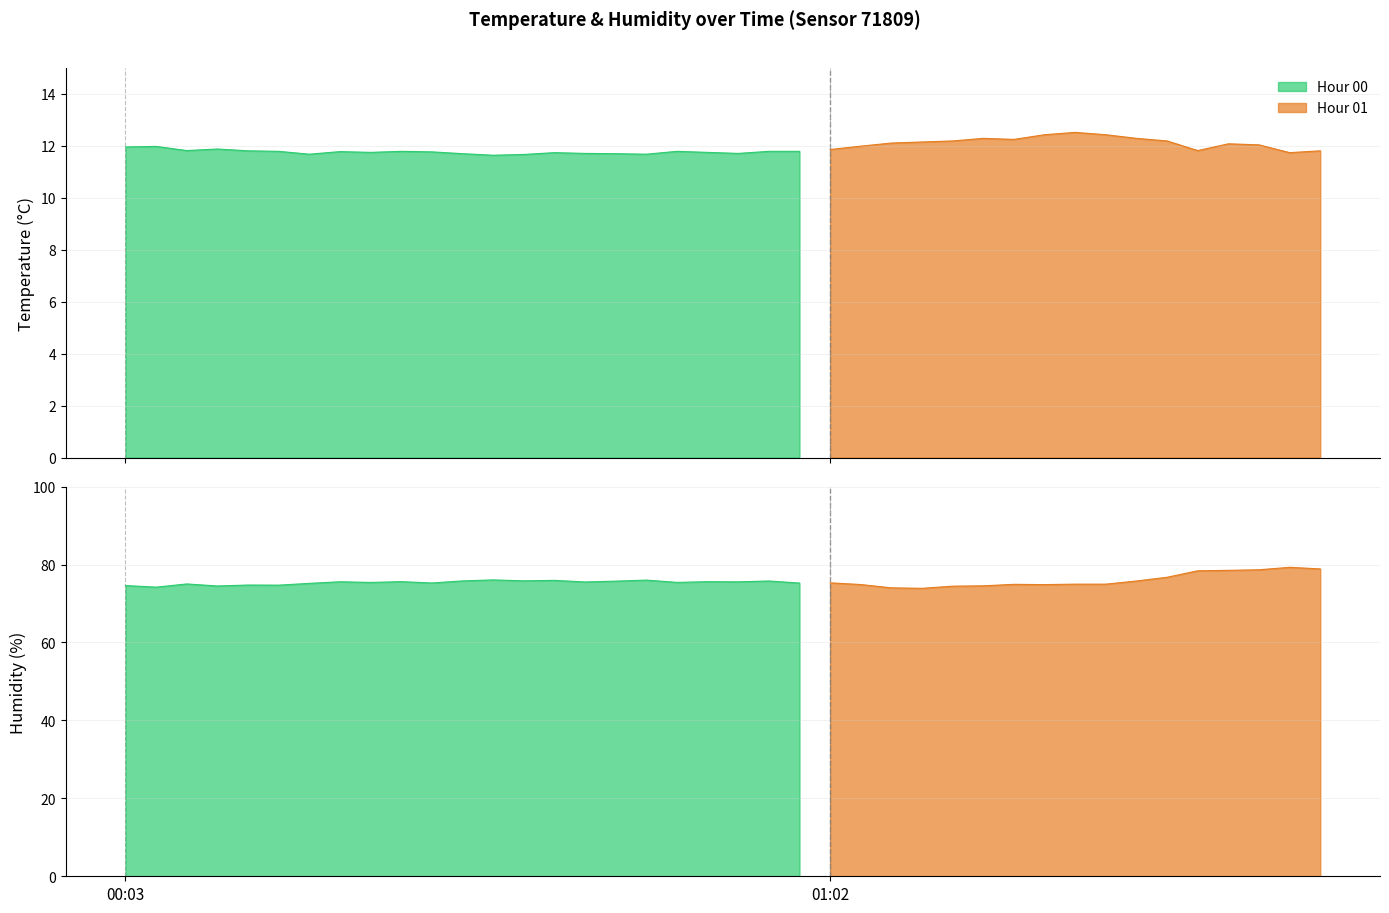

Is the value of humidity at 00:43 greater than the value of temperature at 01:03?

Yes